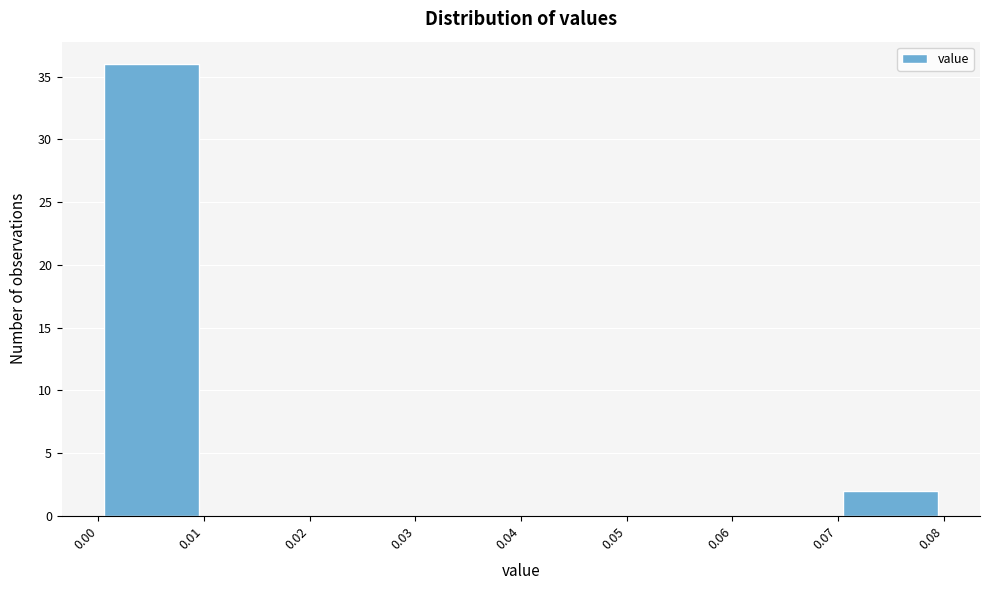

How tall is the bar that spans 0.00 to 0.01 on the x-axis? The values are not printed on the chart, so give them approximately, as read against the axis.

36